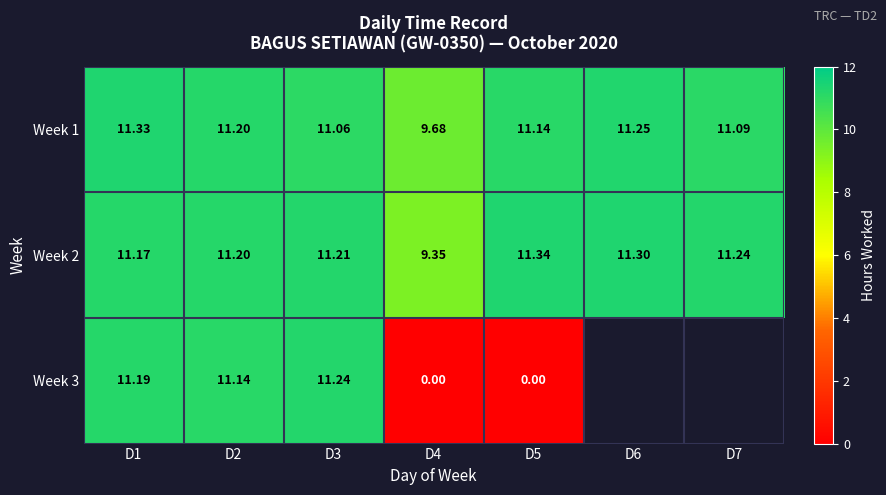

Rank the series at D4 from lowest to highest value.

Week 3, Week 2, Week 1